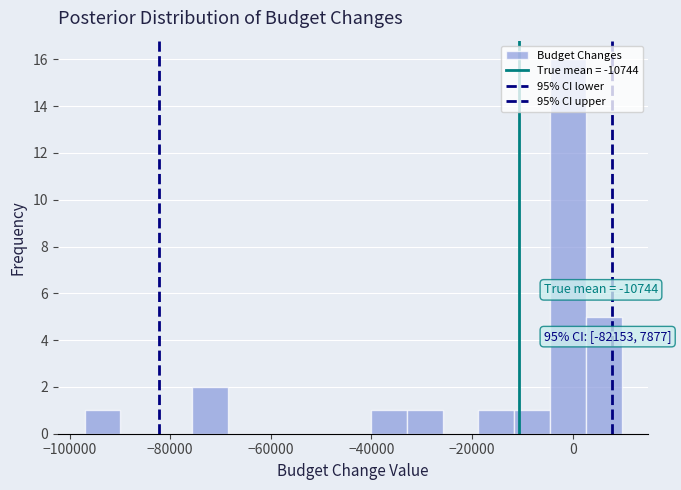

Read against the x-axis, roughly where is the centre of the tallest bar?

0